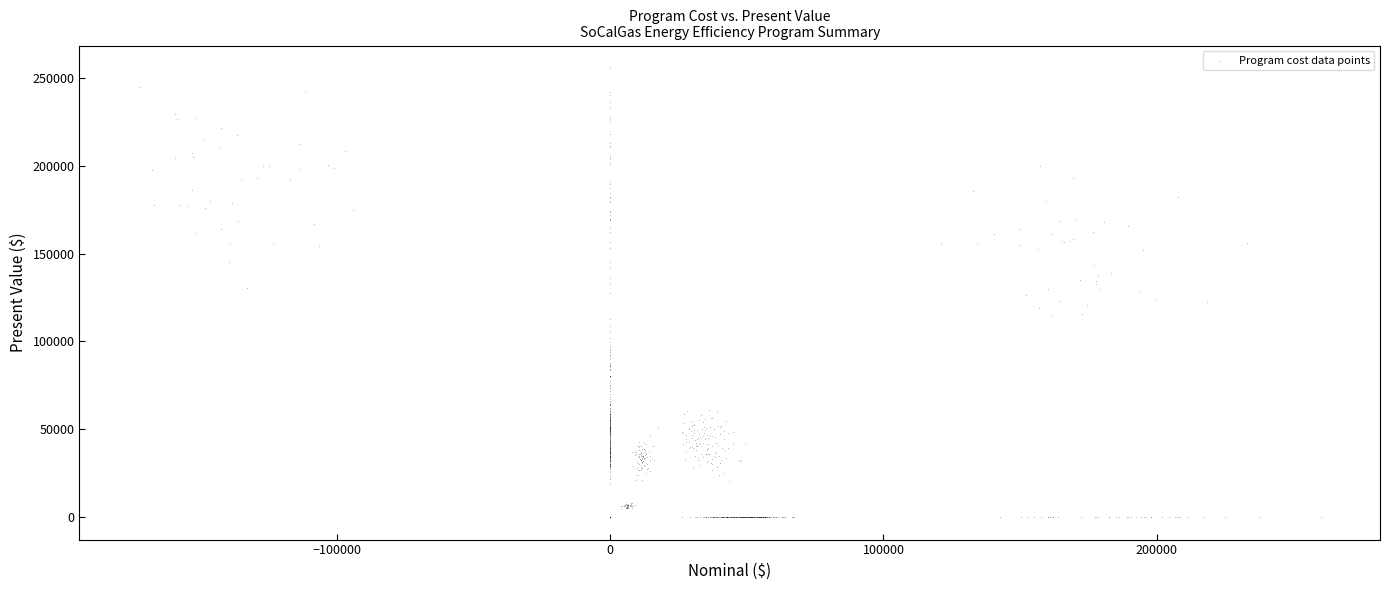

What is the range of Y values (max minus min)?

255577.7